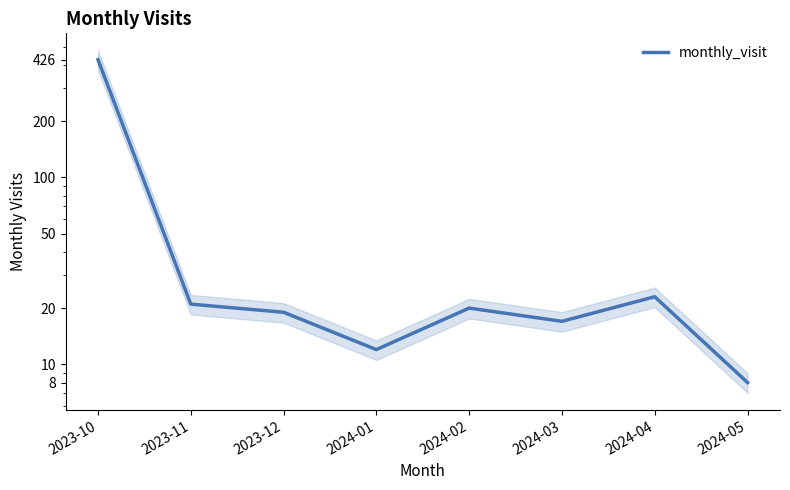

What is the ratio of the value at 2023-10 to the value at 2023-12?

22.4